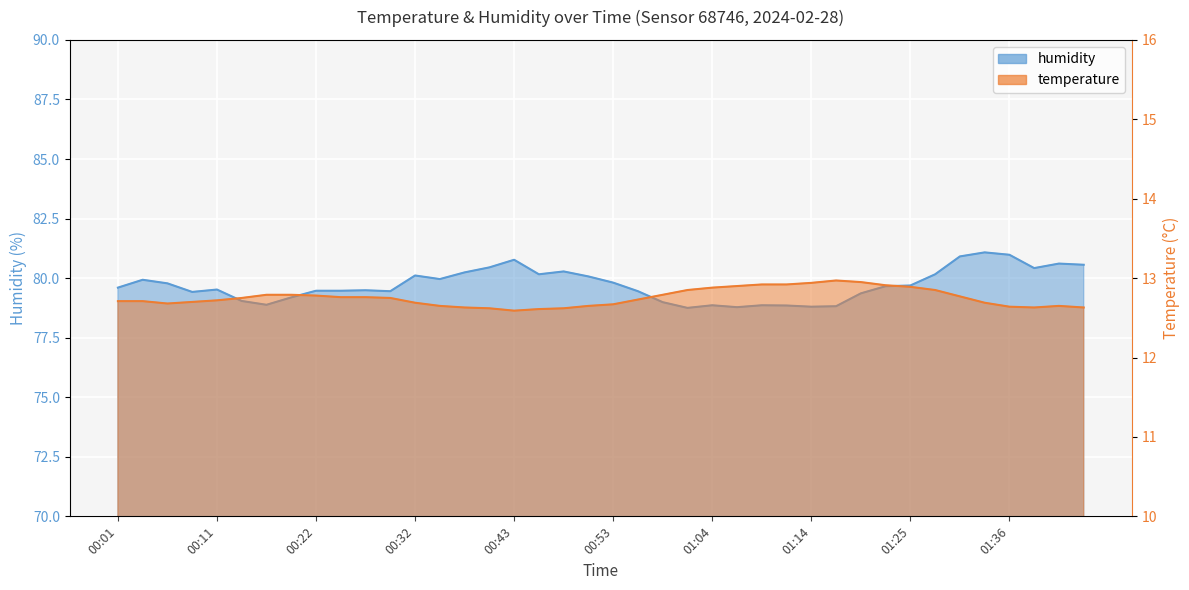

How many values in the humidity series exceed 79?

31